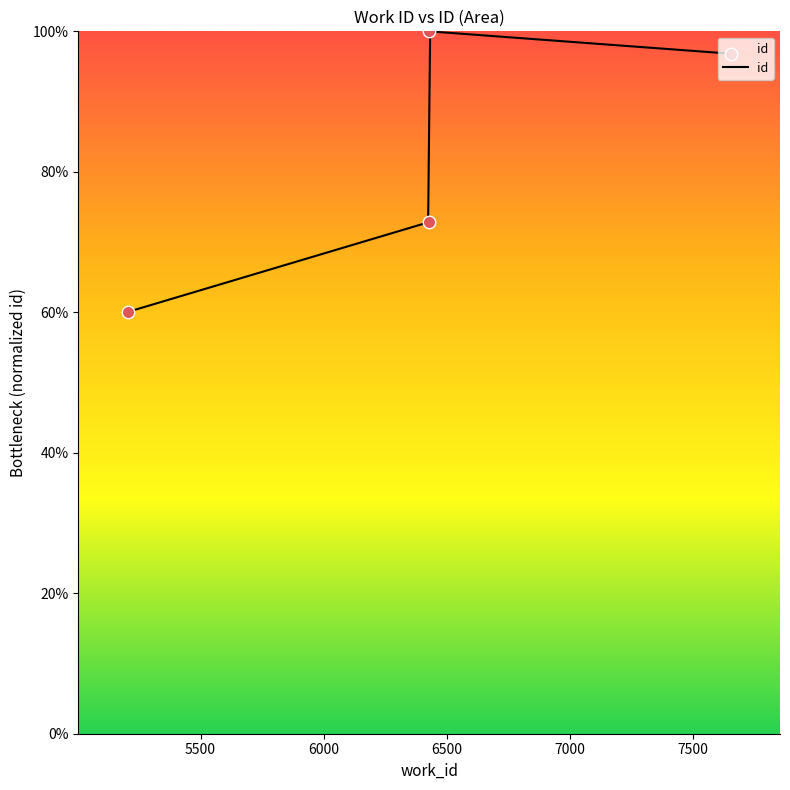

Which has a higher value, 7654 or 5203?

7654